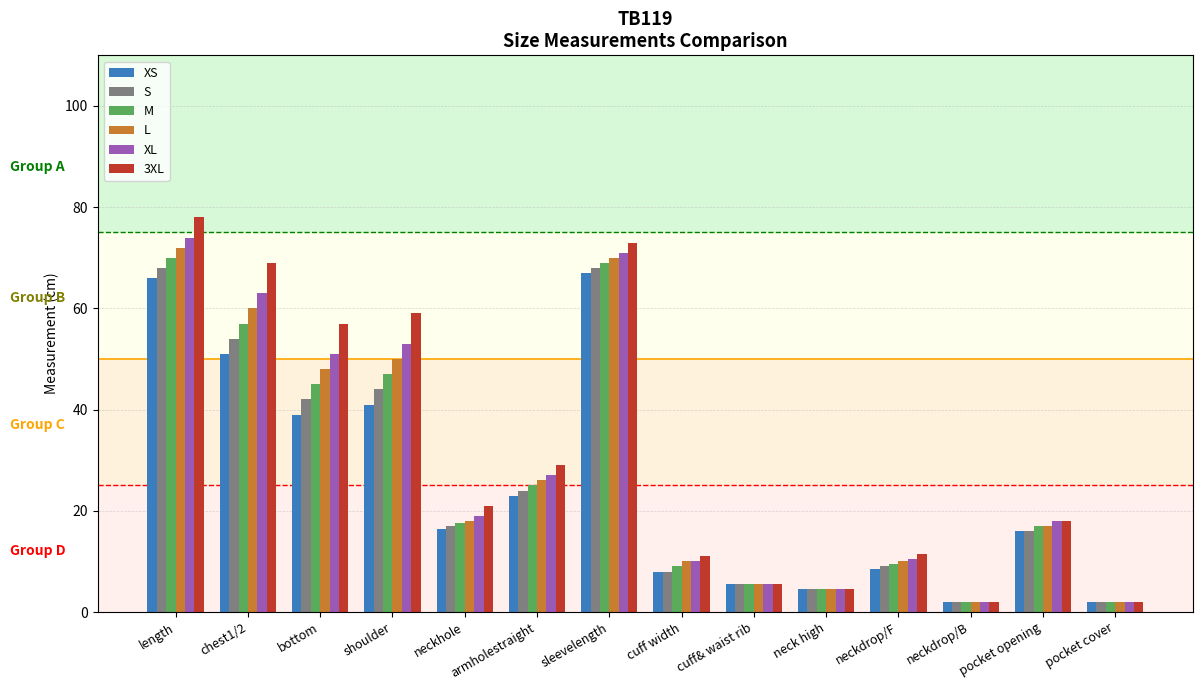

Reading left to right, list all the values displayed in this chart.

XS: 66.0	51.0	39.0	41.0	16.5	23.0	67.0	8.0	5.5	4.5	8.5	2.0	16.0	2.0
S: 68.0	54.0	42.0	44.0	17.0	24.0	68.0	8.0	5.5	4.5	9.0	2.0	16.0	2.0
M: 70.0	57.0	45.0	47.0	17.5	25.0	69.0	9.0	5.5	4.5	9.5	2.0	17.0	2.0
L: 72.0	60.0	48.0	50.0	18.0	26.0	70.0	10.0	5.5	4.5	10.0	2.0	17.0	2.0
XL: 74.0	63.0	51.0	53.0	19.0	27.0	71.0	10.0	5.5	4.5	10.5	2.0	18.0	2.0
3XL: 78.0	69.0	57.0	59.0	21.0	29.0	73.0	11.0	5.5	4.5	11.5	2.0	18.0	2.0